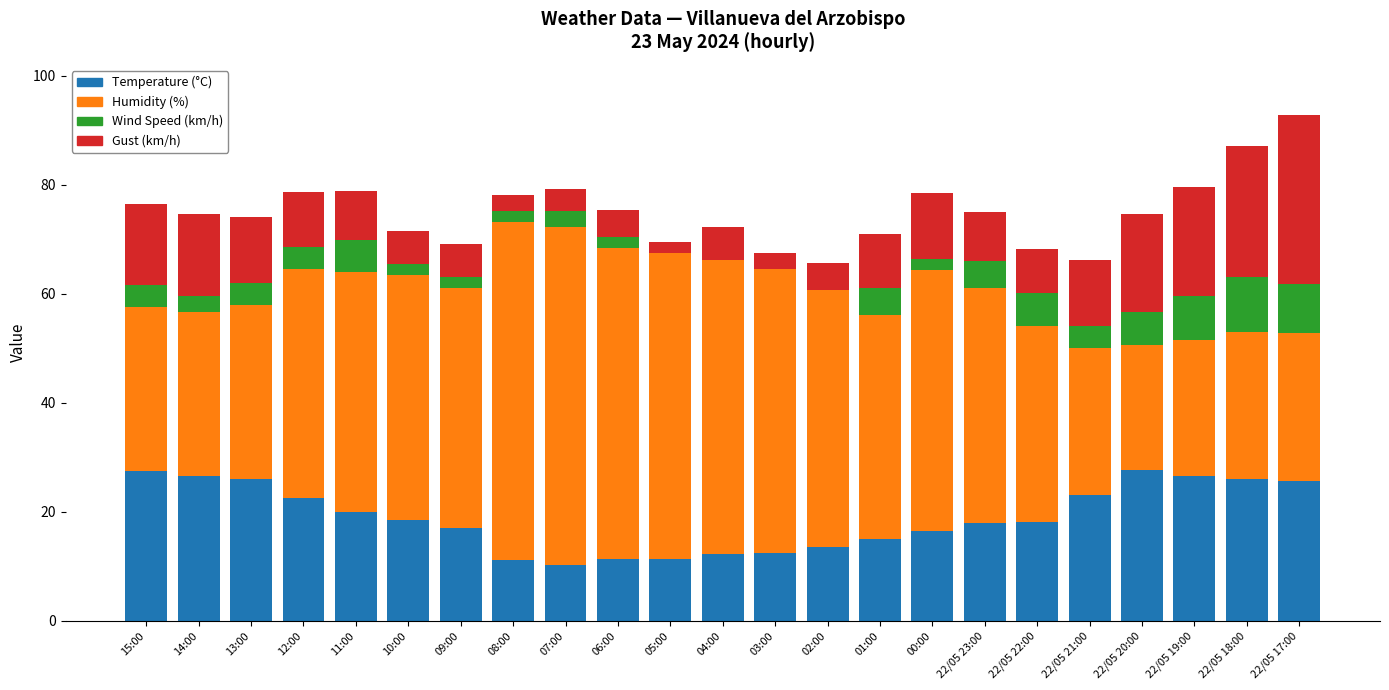

True or false: Temperature (°C) has a value of 25.7 at 22/05 17:00.

True